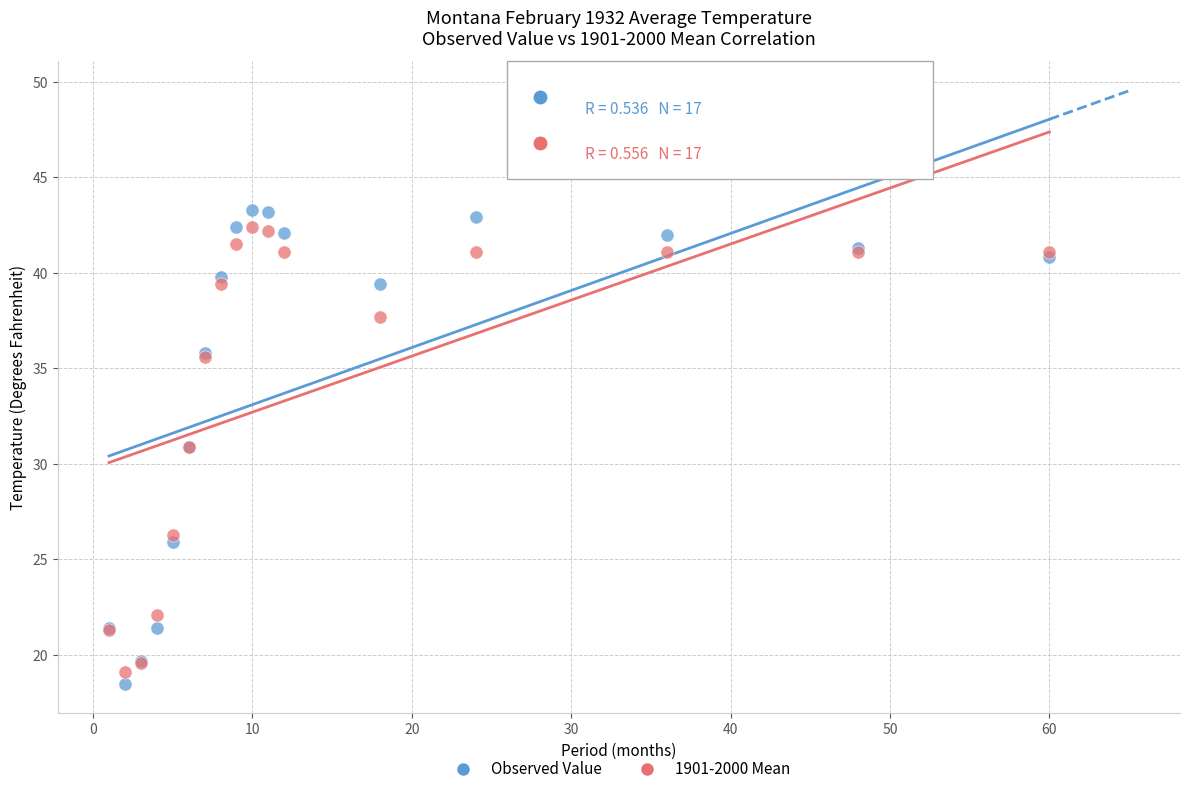

Which series reaches the maximum Y coordinate?

Observed Value